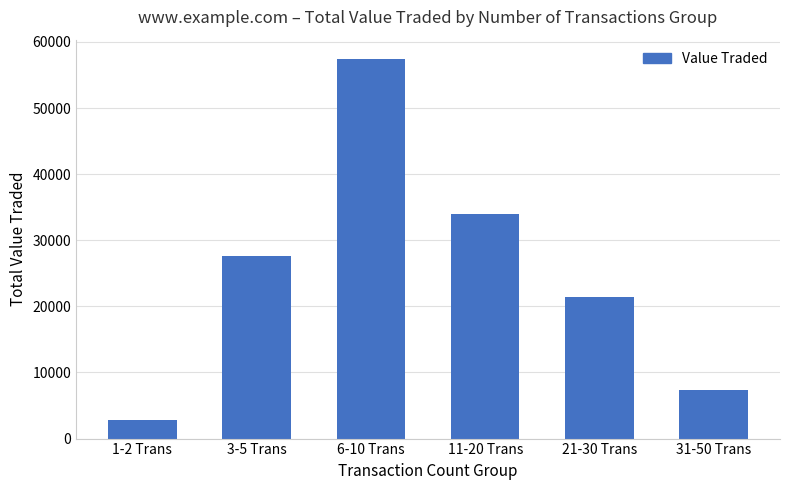

At which label is the value closest to 30124?

3-5 Trans